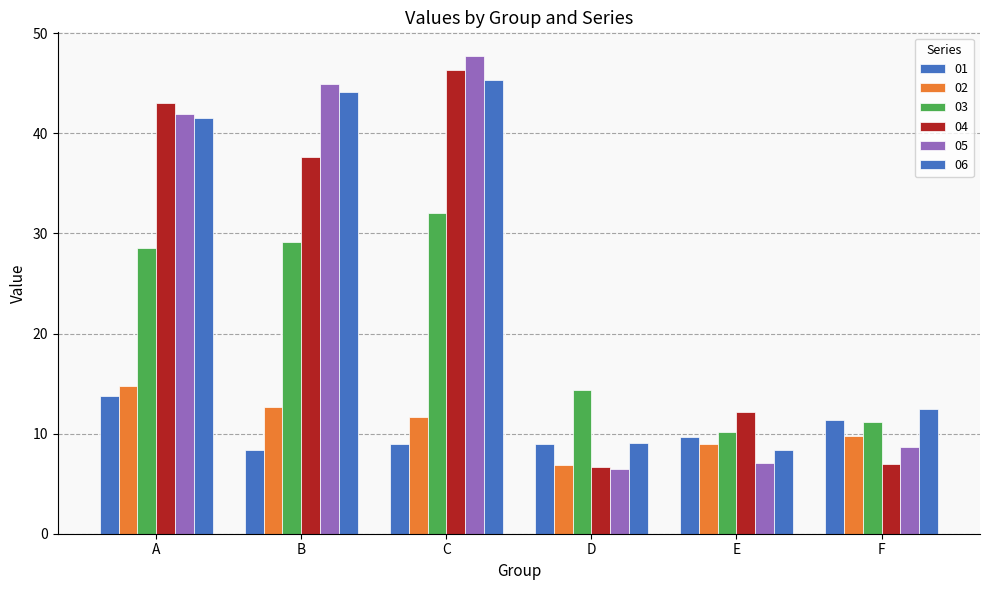

Does the chart contain stacked bars?

No